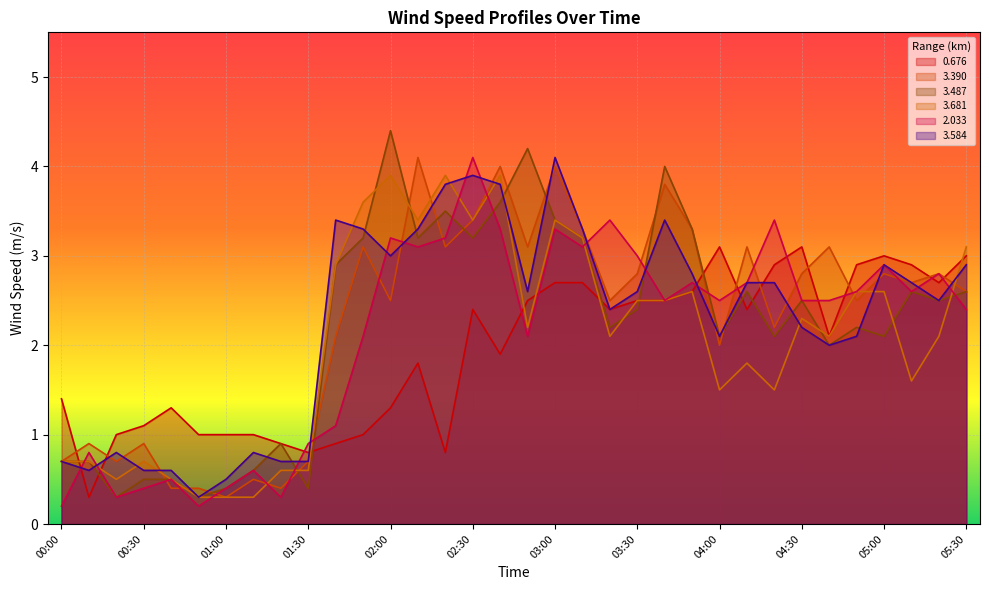

What is the minimum value shown in the chart?

0.2